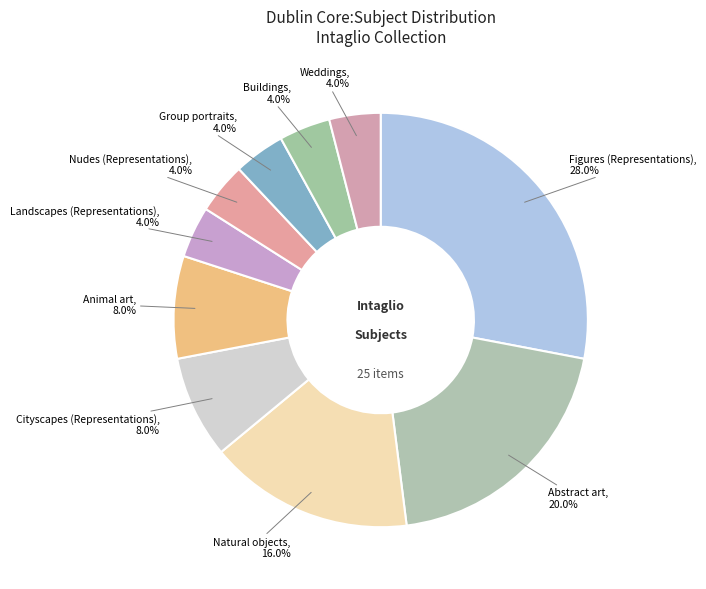

To the nearest percent, what is the average slice percentage?

10%